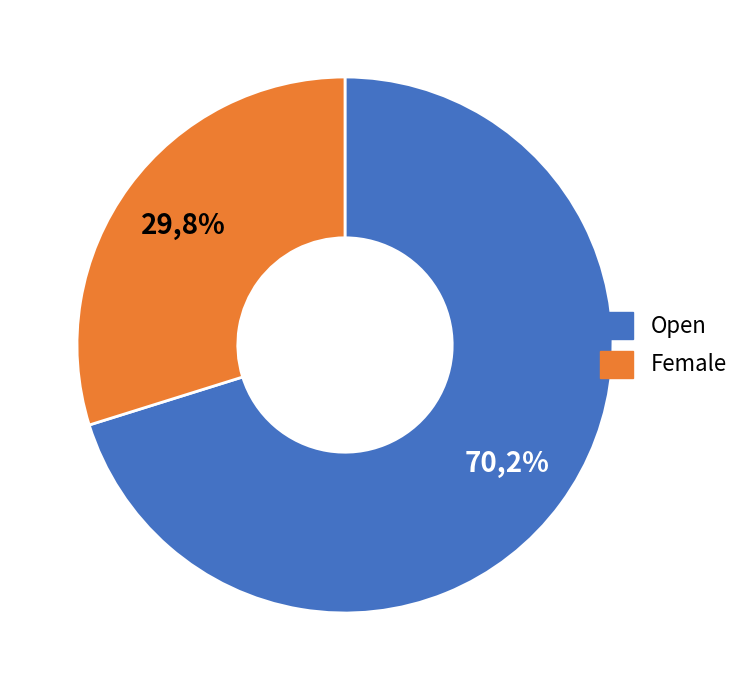

To the nearest percent, what is the difference between the largest and smallest slice percentages?

40%